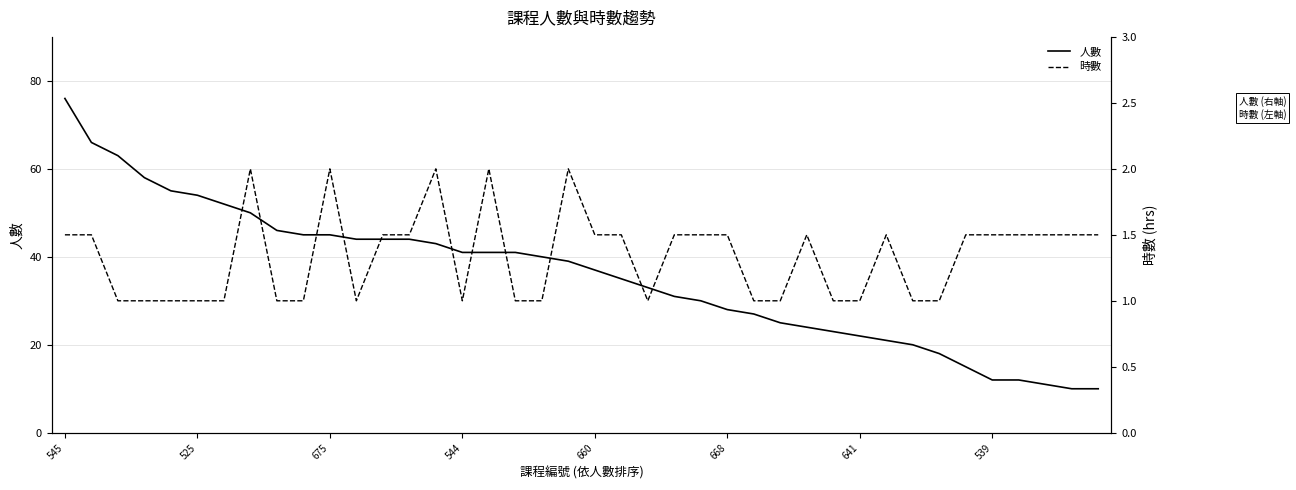

Is it true that 人數 equals 61 at 544?

False